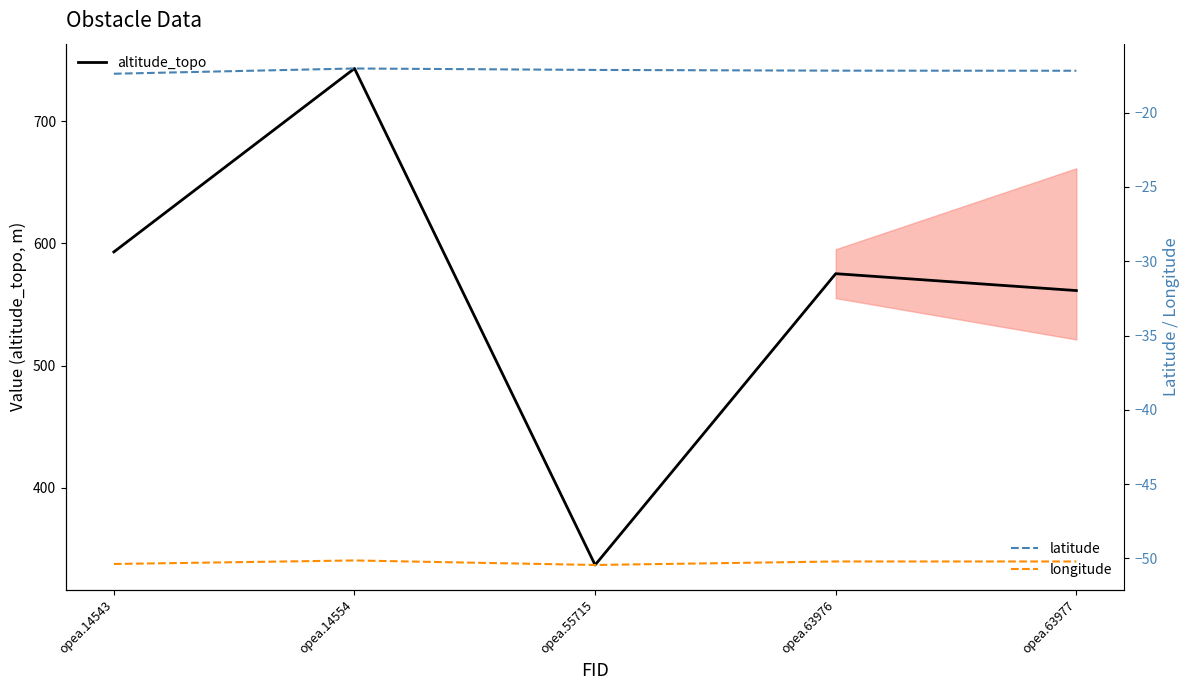

The value of latitude at opea.14543 is -17.4. True or false?

True